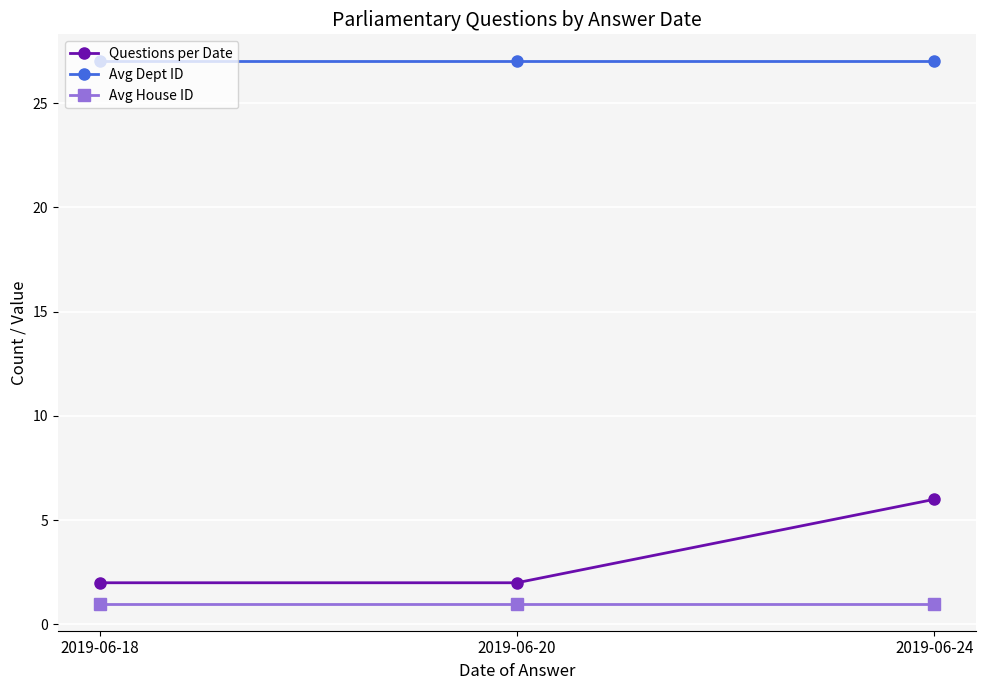

What are all the series names shown in the legend?

Questions per Date, Avg Dept ID, Avg House ID